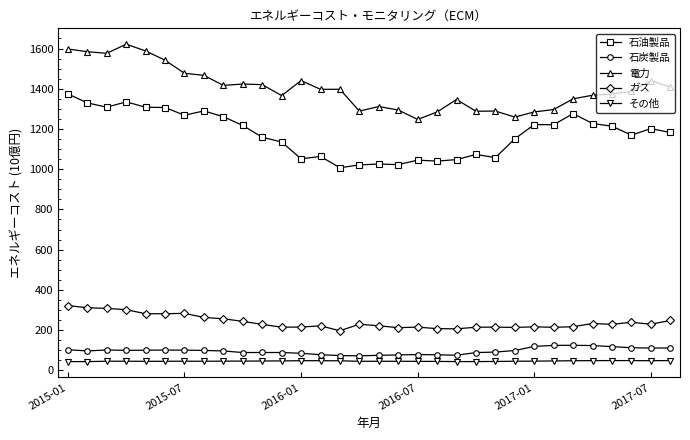

Which series has the largest total across all categories?

電力